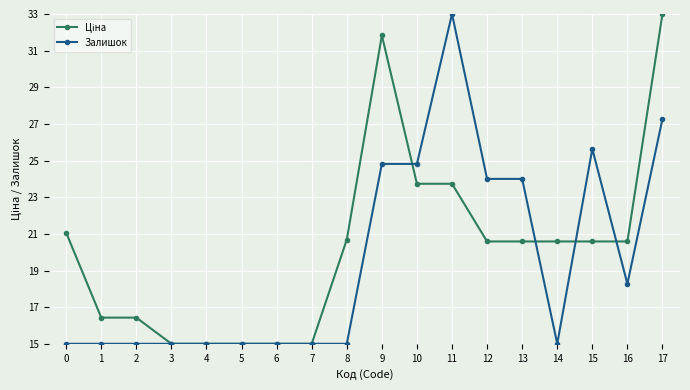

What is the value of the Залишок point at the 12th from the left?

33.0